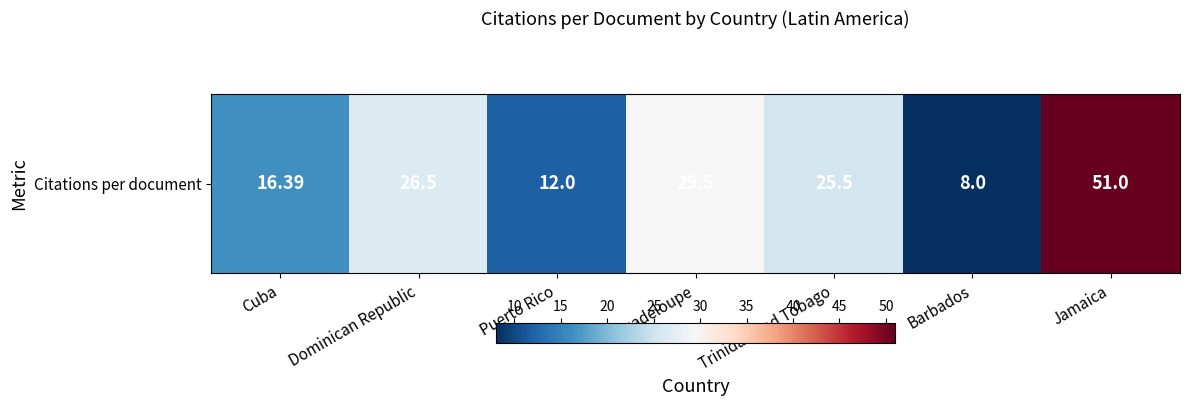

What is the ratio of the value at Guadeloupe to the value at Cuba?

1.8